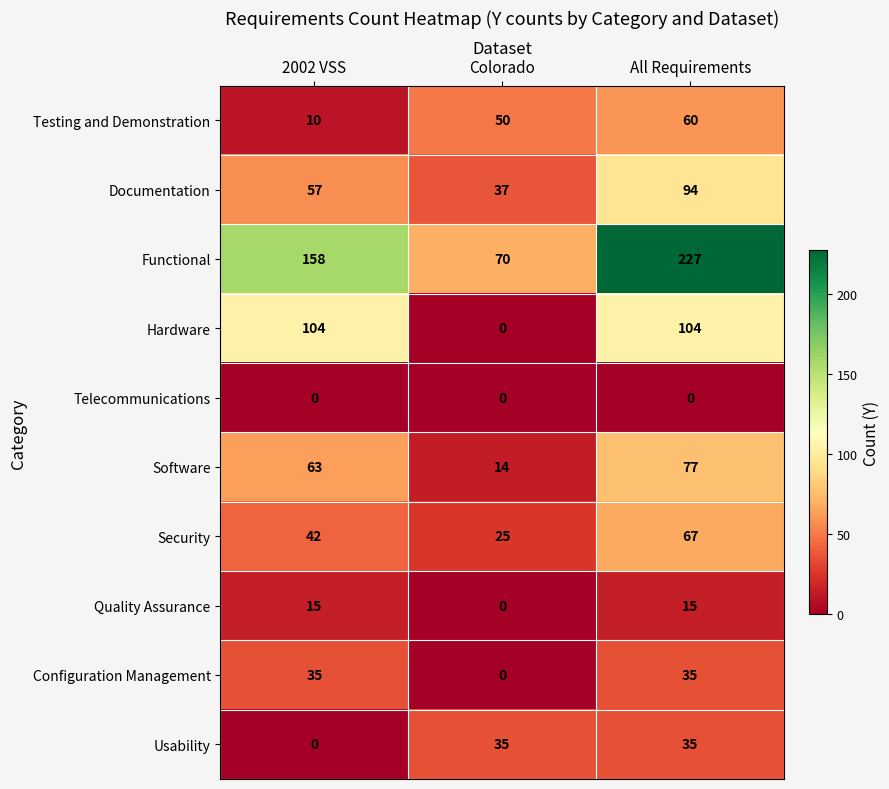

What is the highest value of the Security series?

67